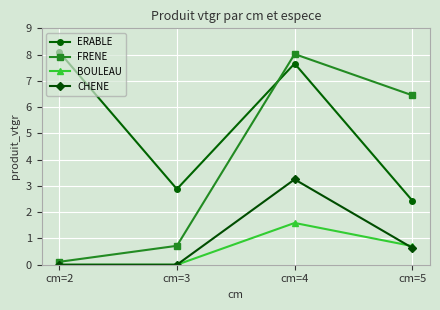

What is the value of the CHENE point at the 4th from the left?

0.6